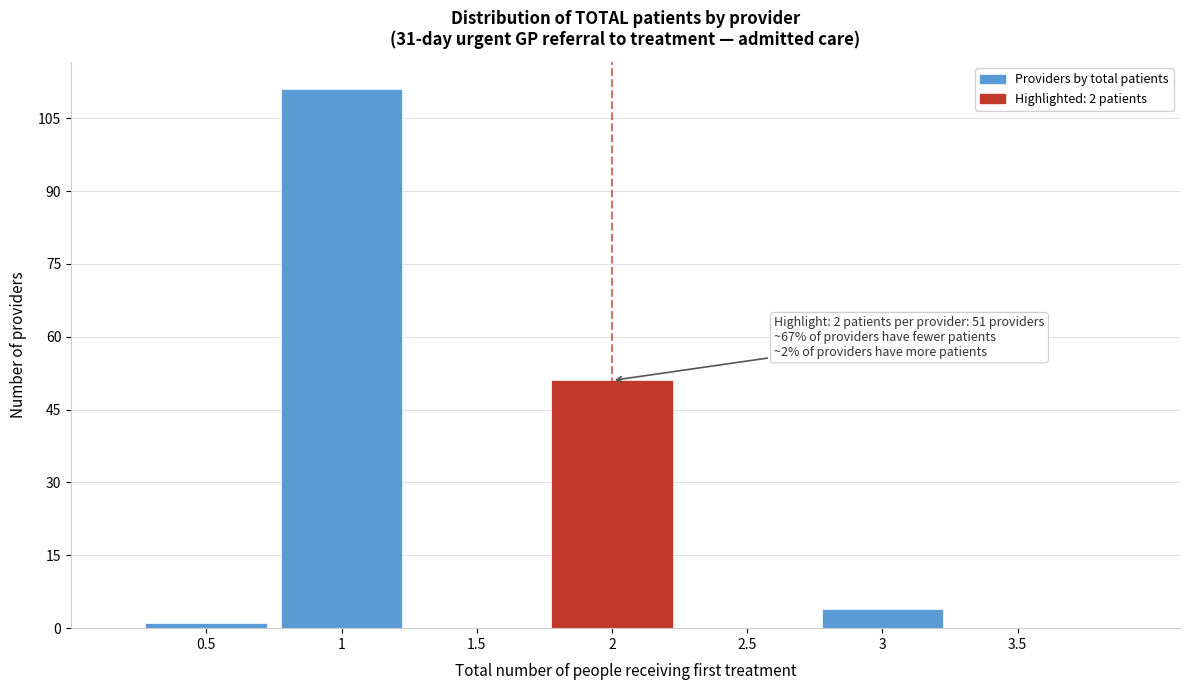

Which range on the x-axis has the tallest bar?

0.75 to 1.25